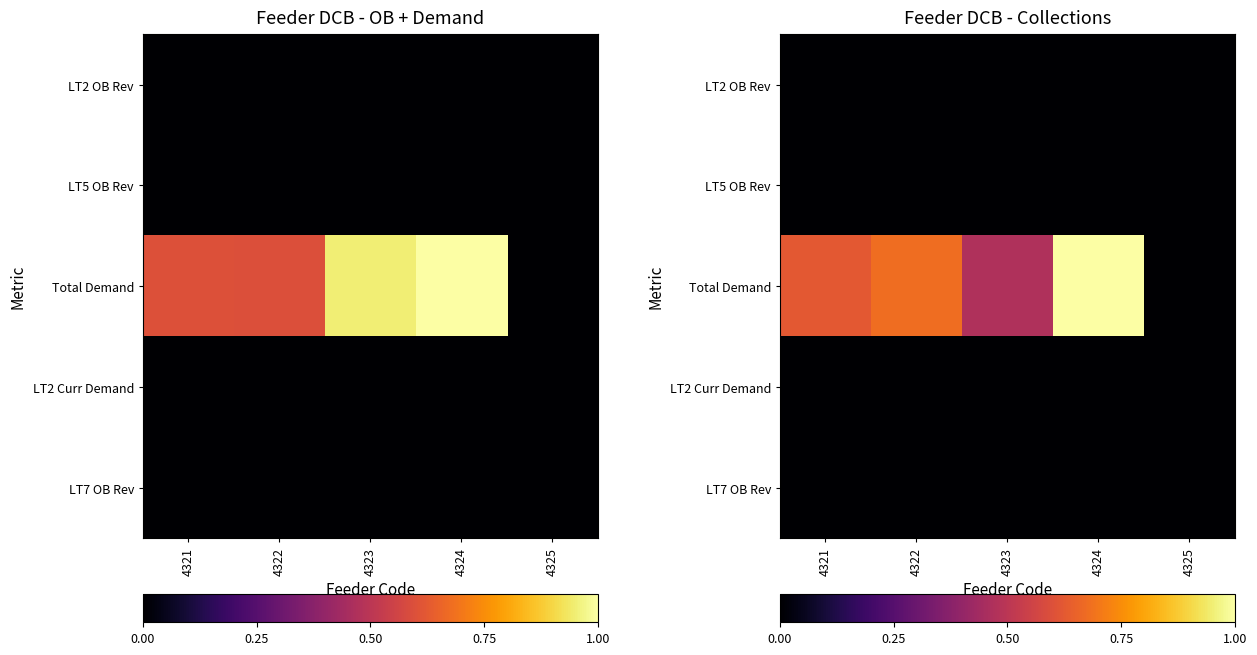

Which label corresponds to the smallest value in the chart?

4322